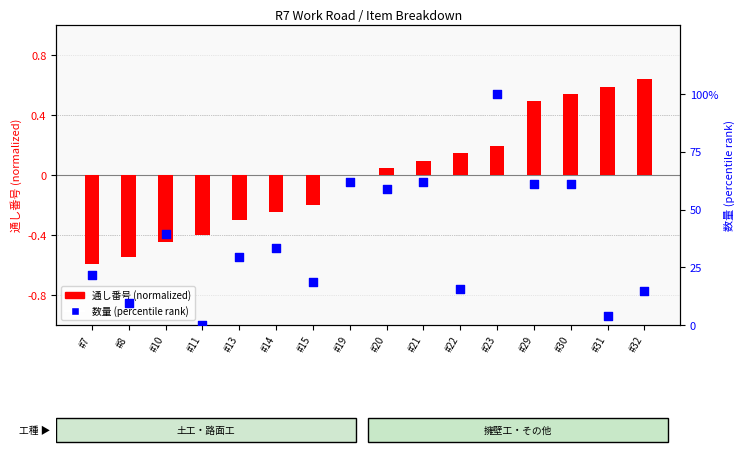

What is the total value across all series at #8?

9.0